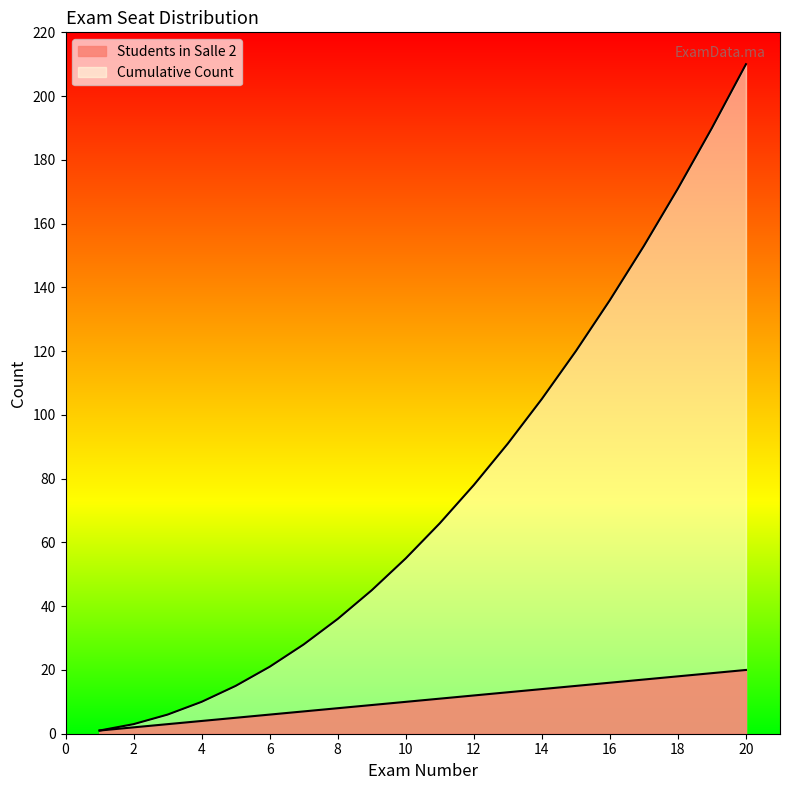

How many series are shown in this chart?

2